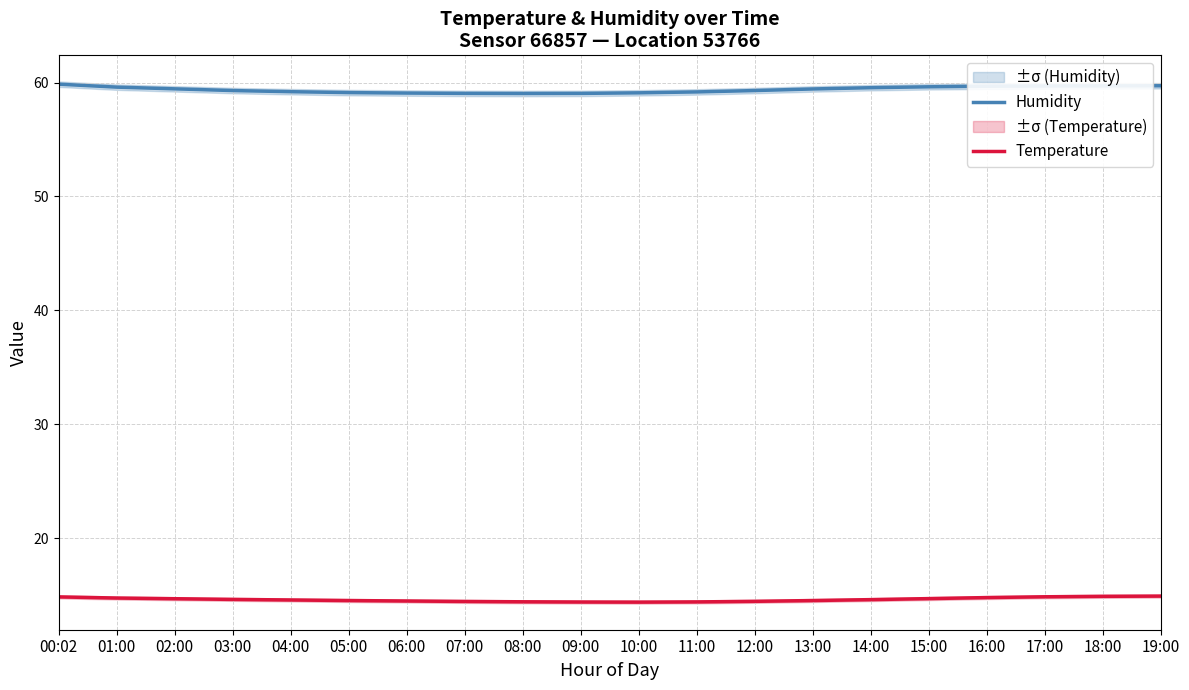

At 13:00, list the series in order from largest to smallest.

Humidity, Temperature